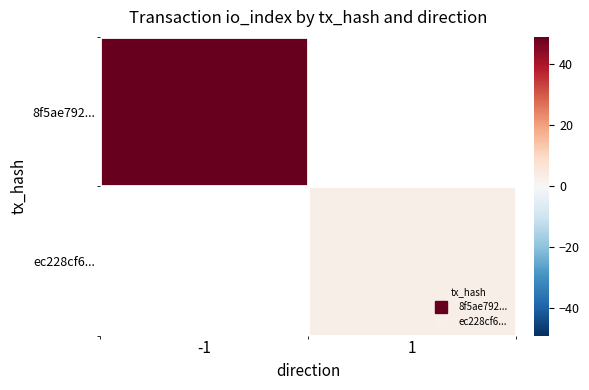

How many values in 8f5ae792... are above zero?

1